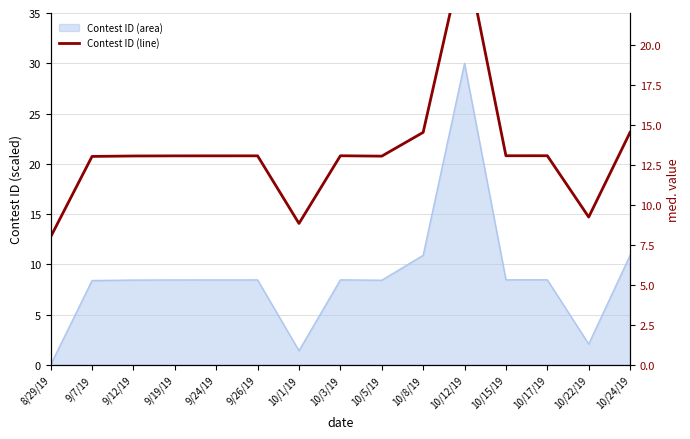

Does the chart display data point markers on the line(s)?

No